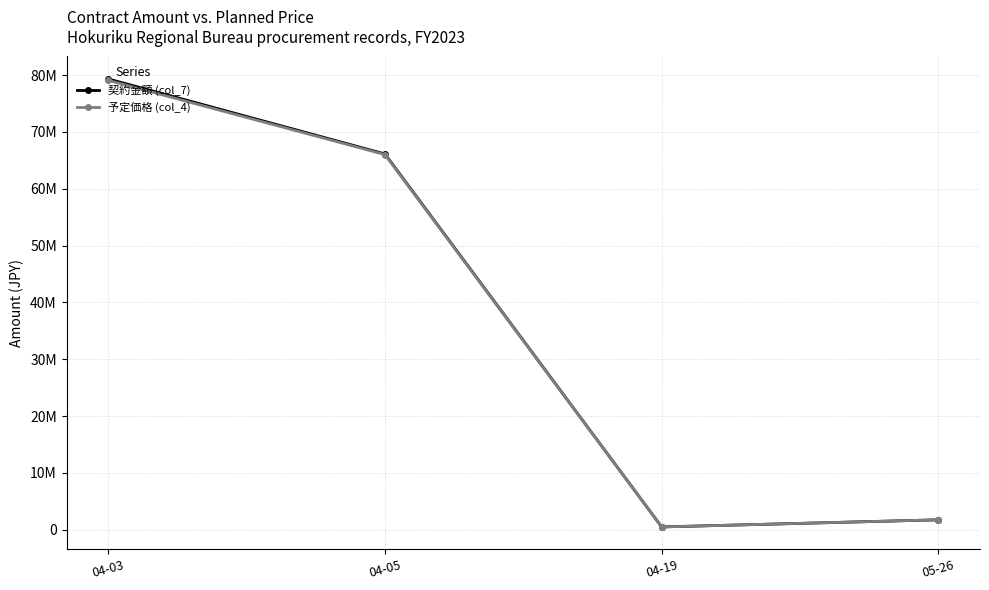

What is the sum of the 予定価格 (col_4) values at 05-26 and 04-03?

80813811